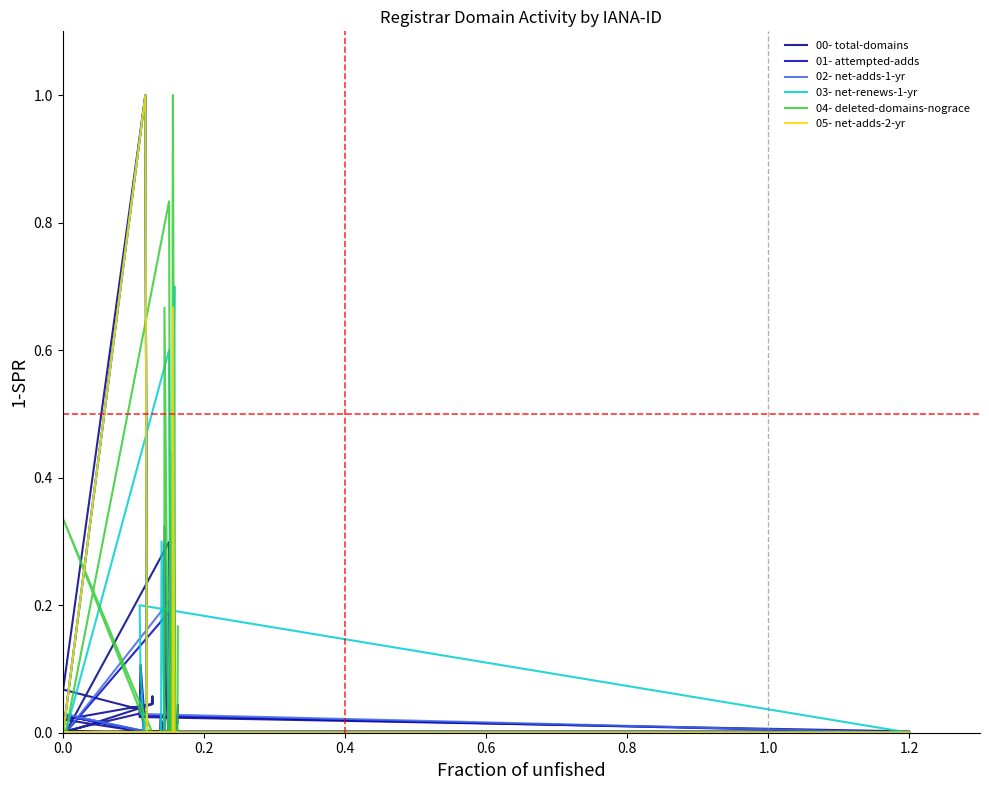

Reading left to right, what are all the values shown in this chart?

00- total-domains: 0.0	0.0	0.0	0.1	0.0	0.1	1.0	0.0	0.0	0.0	0.0	0.0	0.1	0.0	0.1	0.0	0.0	0.0	0.0	0.0	0.0	0.0	0.1	0.0	0.0	0.3	0.0	0.0	0.0	0.0	0.0	0.0	0.2	0.4	0.2	0.0	0.0	0.0	0.0	0.0
01- attempted-adds: 0.0	0.0	0.0	0.1	0.0	0.0	1.0	0.0	0.0	0.0	0.0	0.0	0.0	0.0	0.0	0.0	0.0	0.0	0.0	0.0	0.0	0.0	0.3	0.0	0.0	0.2	0.0	0.0	0.0	0.0	0.0	0.0	0.1	0.2	0.1	0.0	0.0	0.0	0.0	0.0
02- net-adds-1-yr: 0.0	0.0	0.0	0.1	0.0	0.0	1.0	0.0	0.0	0.0	0.0	0.0	0.0	0.0	0.0	0.0	0.0	0.0	0.0	0.0	0.0	0.0	0.3	0.0	0.0	0.2	0.0	0.0	0.0	0.0	0.0	0.0	0.1	0.2	0.1	0.0	0.0	0.0	0.0	0.0
03- net-renews-1-yr: 0.0	0.0	0.2	0.1	0.0	0.0	1.0	0.0	0.0	0.0	0.0	0.0	0.0	0.0	0.0	0.0	0.0	0.0	0.0	0.0	0.3	0.0	0.0	0.0	0.0	0.6	0.0	0.0	0.0	0.0	0.0	0.0	0.4	0.5	0.7	0.0	0.0	0.0	0.0	0.0
04- deleted-domains-nograce: 0.0	0.0	0.0	0.0	0.0	0.0	0.0	0.0	0.0	0.0	0.3	0.0	0.0	0.0	0.0	0.0	0.0	0.0	0.0	0.0	0.0	0.0	0.7	0.0	0.0	0.8	0.0	0.0	0.0	0.0	0.0	0.0	0.8	1.0	0.2	0.0	0.0	0.0	0.0	0.2
05- net-adds-2-yr: 0.0	0.0	0.0	0.0	0.0	0.0	1.0	0.0	0.0	0.0	0.0	0.0	0.0	0.0	0.0	0.0	0.0	0.0	0.0	0.0	0.0	0.0	0.0	0.0	0.0	0.0	0.0	0.0	0.0	0.0	0.0	0.0	0.0	0.7	0.0	0.0	0.0	0.0	0.0	0.0